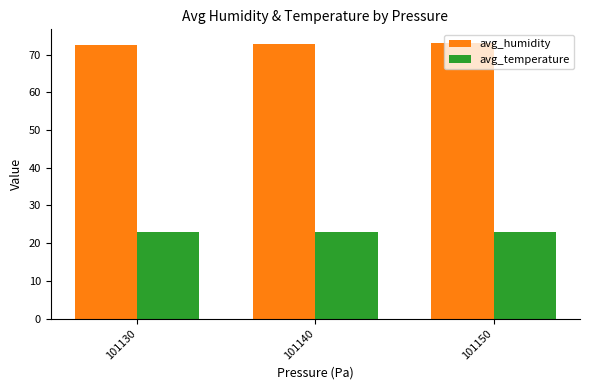

What is the difference between the avg_temperature values at 101150 and 101130?

0.2